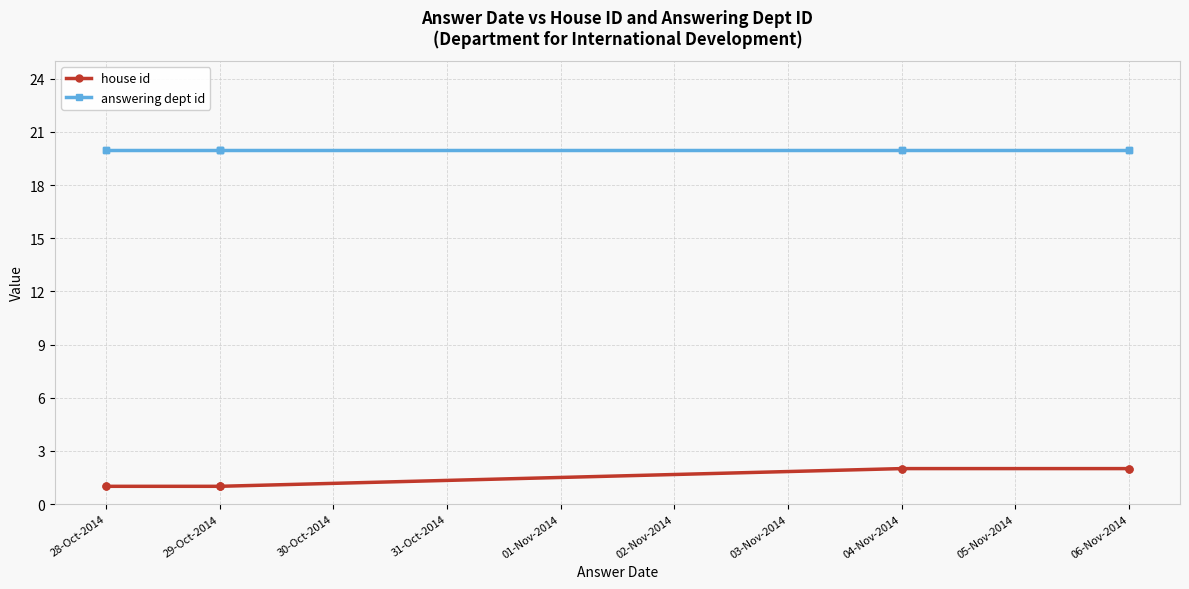

True or false: house id and answering dept id cross at least once.

False